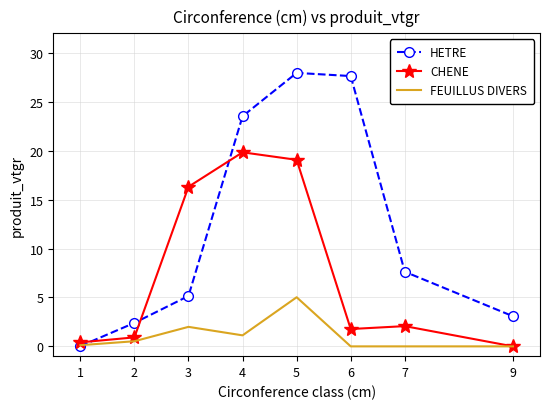

What are all the series names shown in the legend?

HETRE, CHENE, FEUILLUS DIVERS